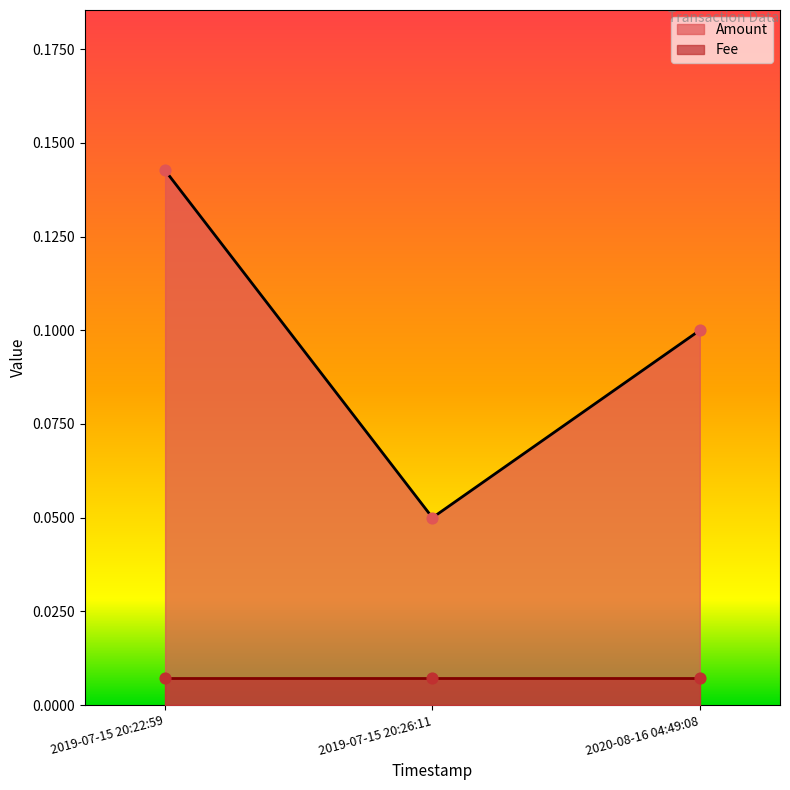

Between 2020-08-16 04:49:08 and 2019-07-15 20:26:11, which is larger?

2020-08-16 04:49:08